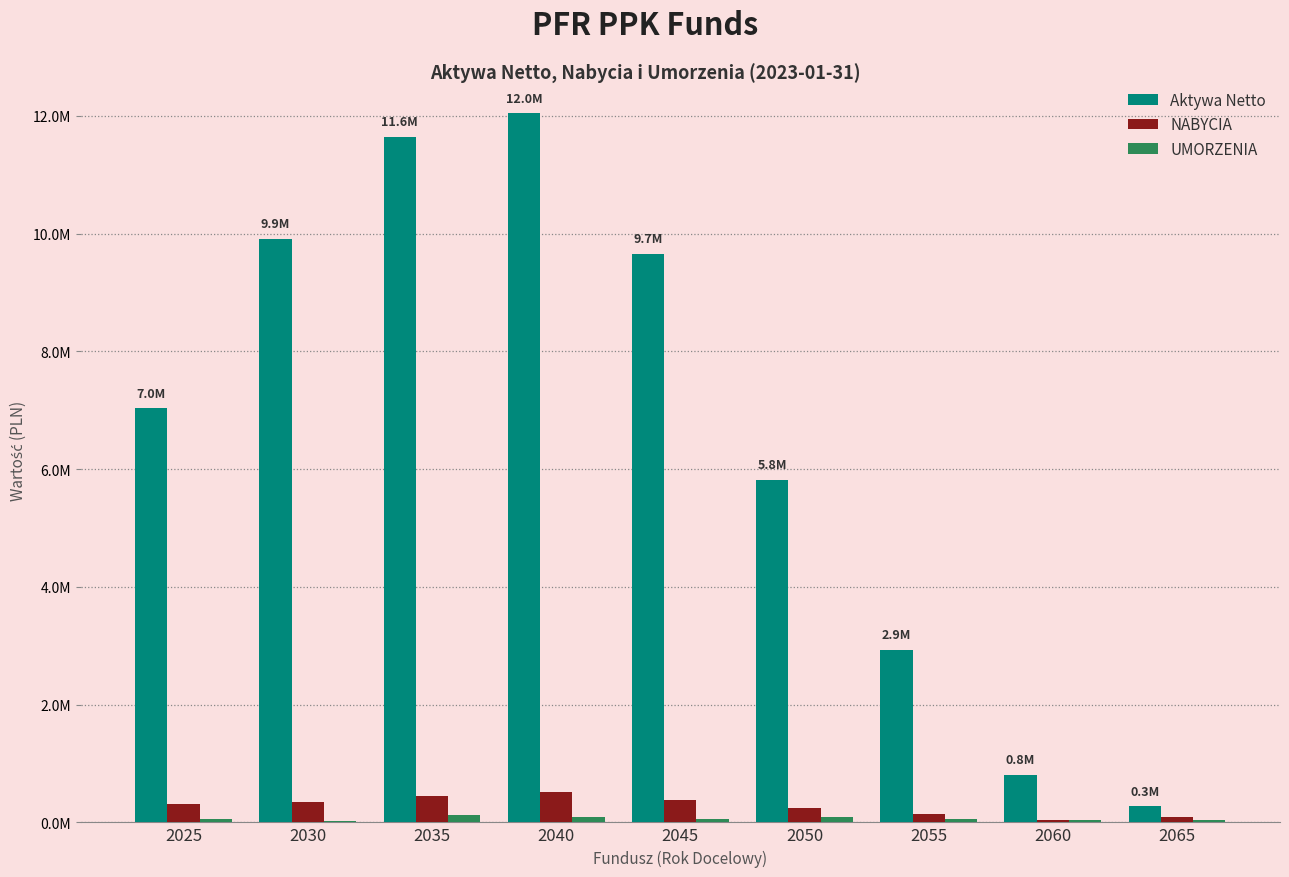

Are the bars grouped side by side (vs. stacked)?

Yes